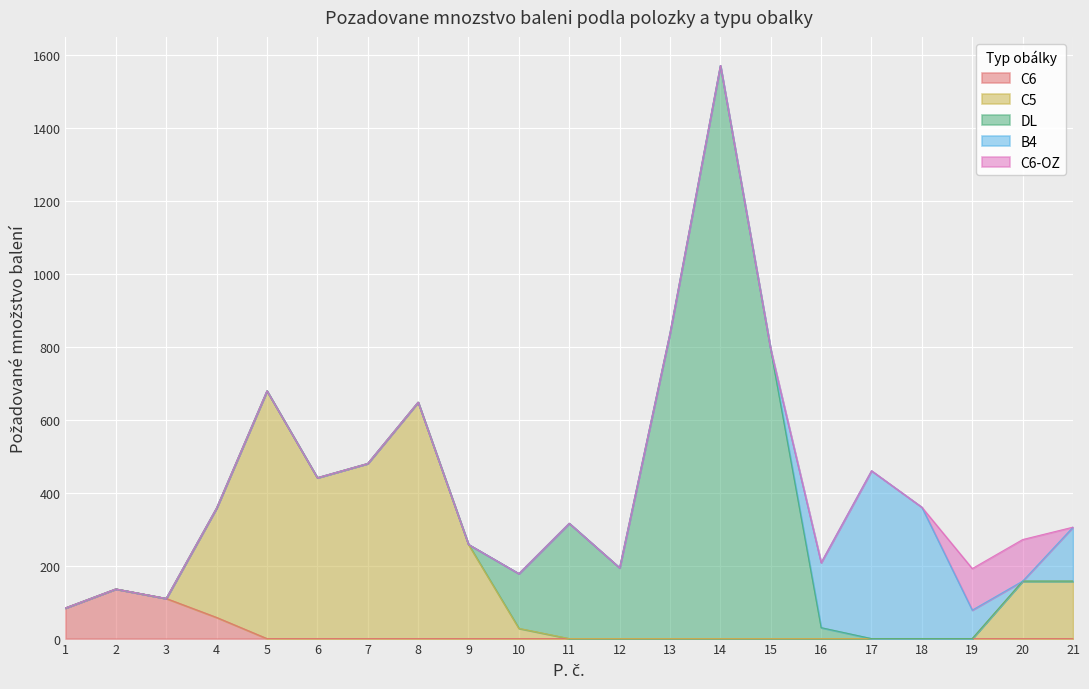

At which category does the chart reach its minimum across all series?

4